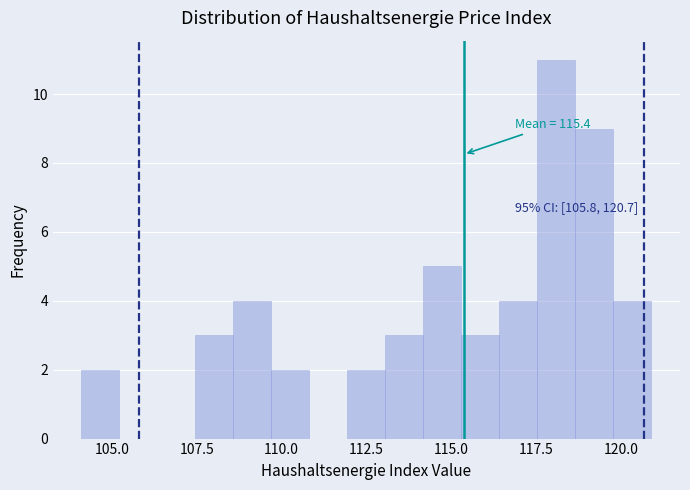

Around what value on the x-axis is the tallest bar? Give the approximate position of its centre, as read against the axis.

118.0